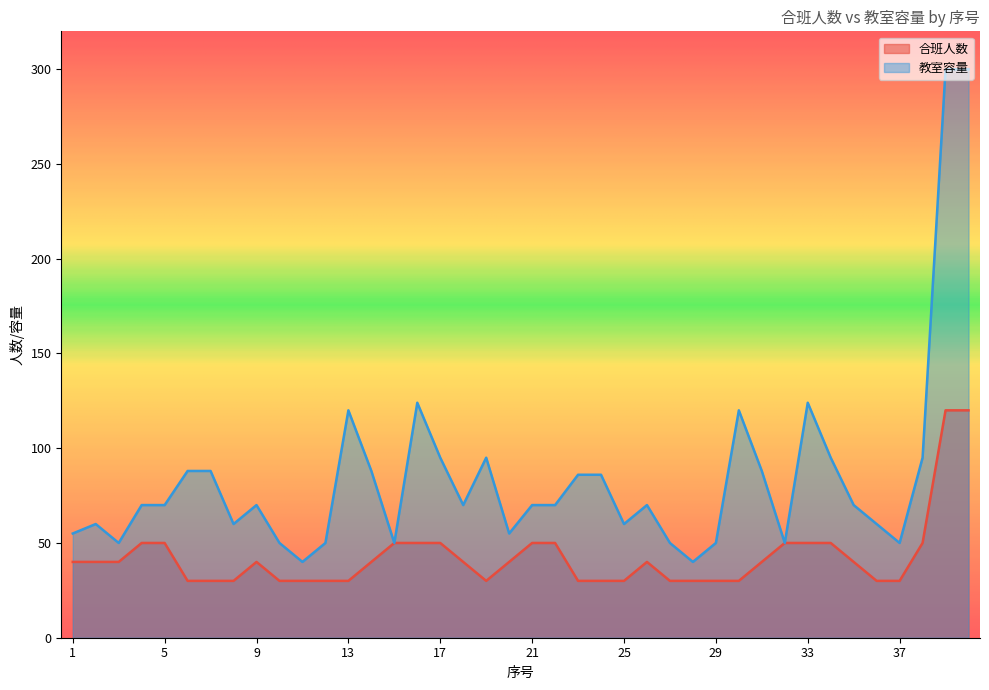

How many lines are shown in the chart?

2